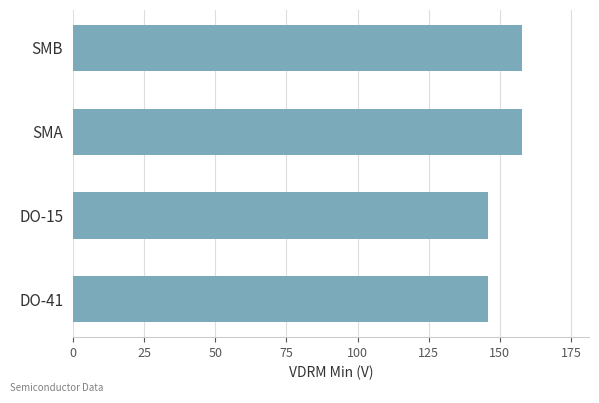

What is the maximum value shown in the chart?

157.7